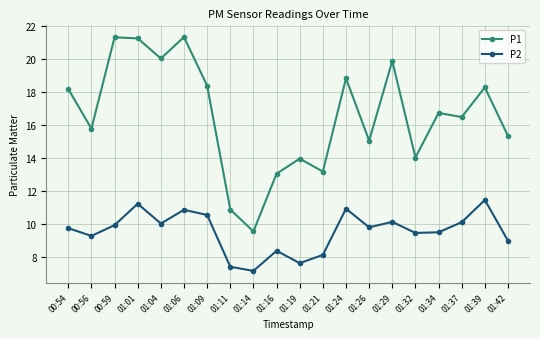

How many values in the P1 series are below 16?

9